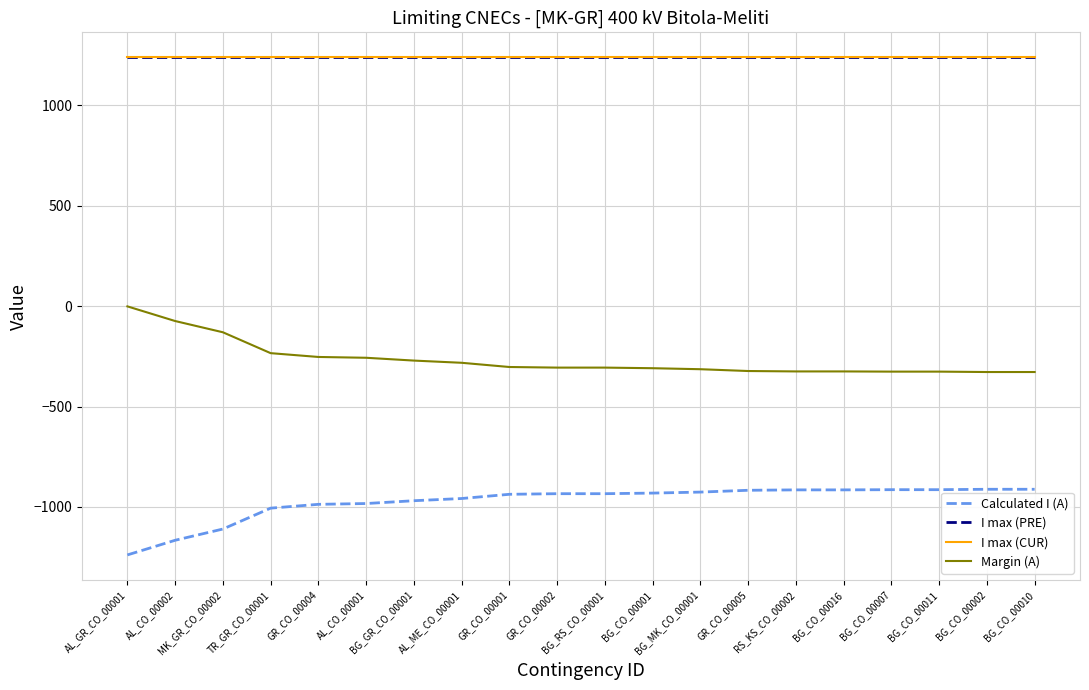

What is the approximate value of Calculated I (A) at BG_CO_00001?

-931